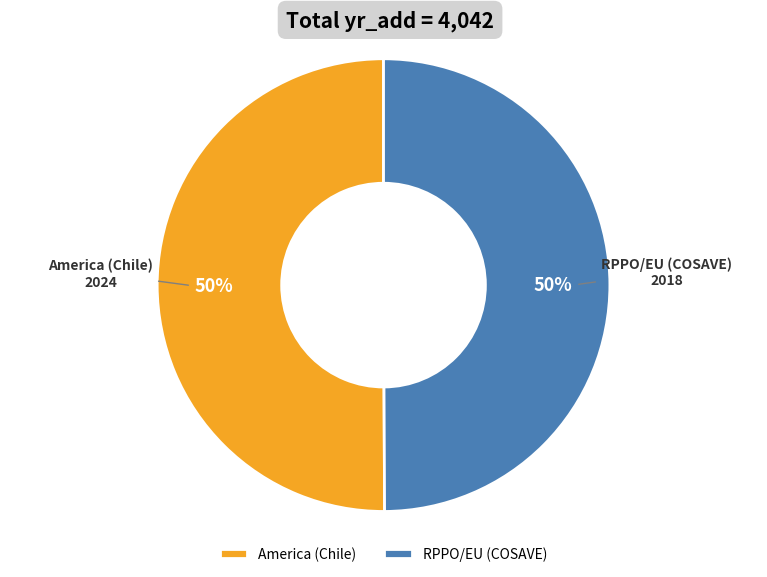

What percentage is the RPPO/EU (COSAVE) slice, to the nearest percent?

50%